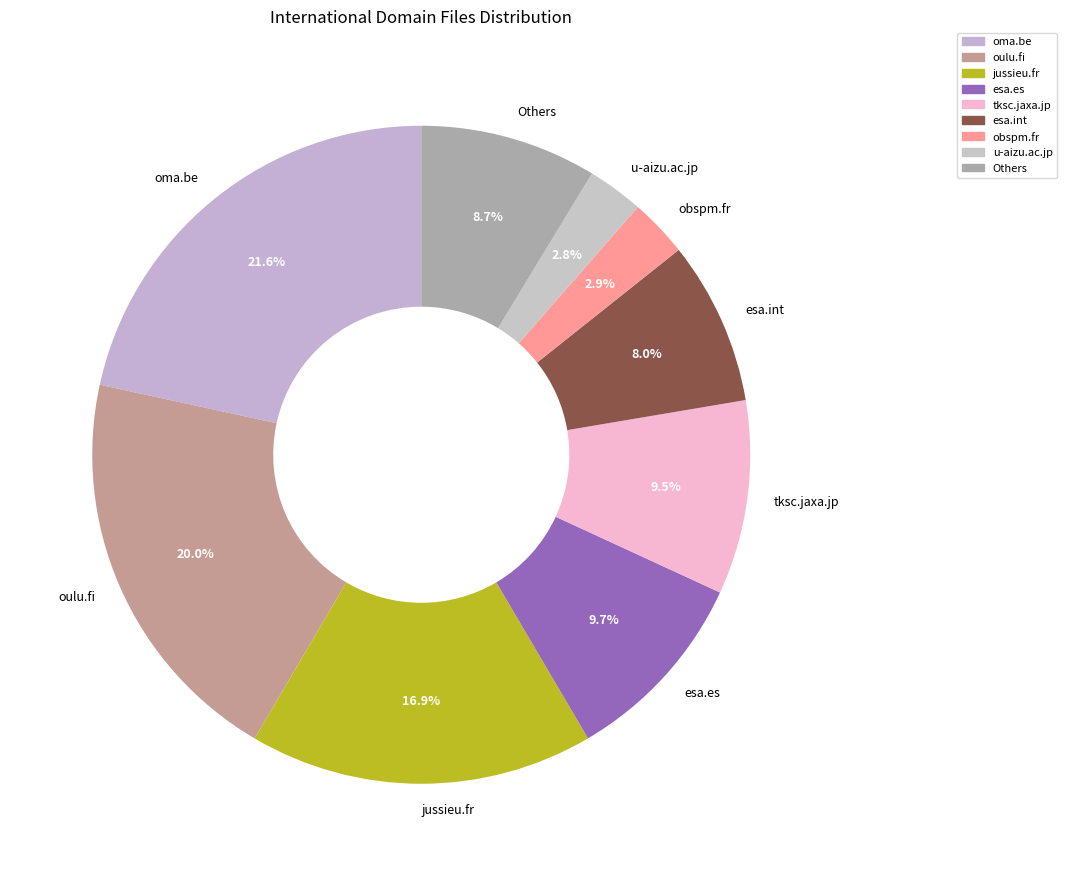

To the nearest percent, what is the difference between the largest and smallest slice percentages?

19%